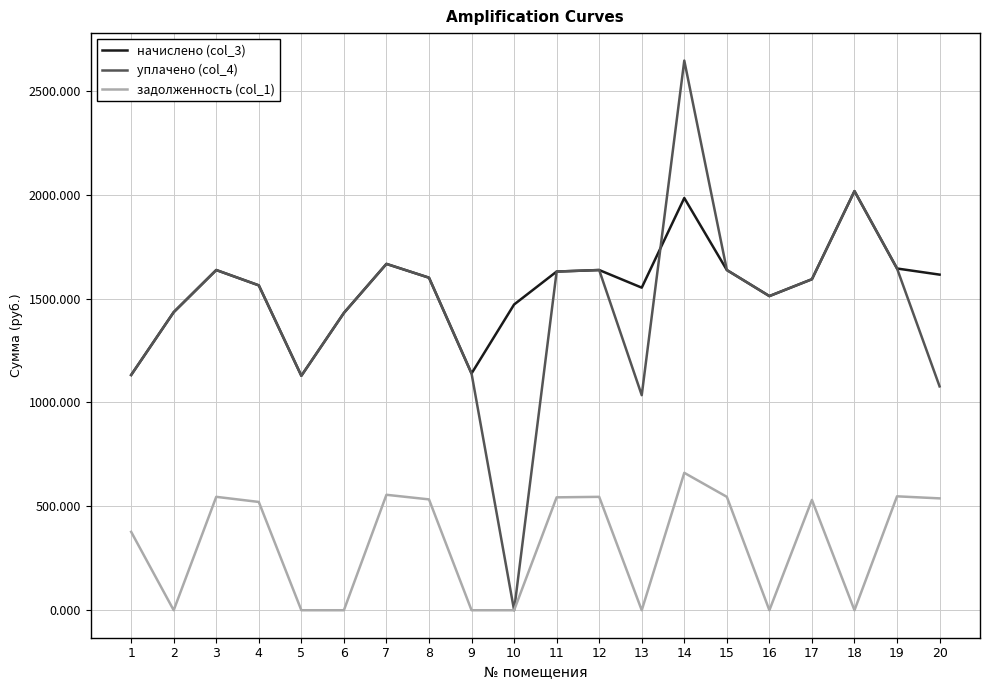

True or false: задолженность (col_1) and начислено (col_3) intersect in this chart.

False